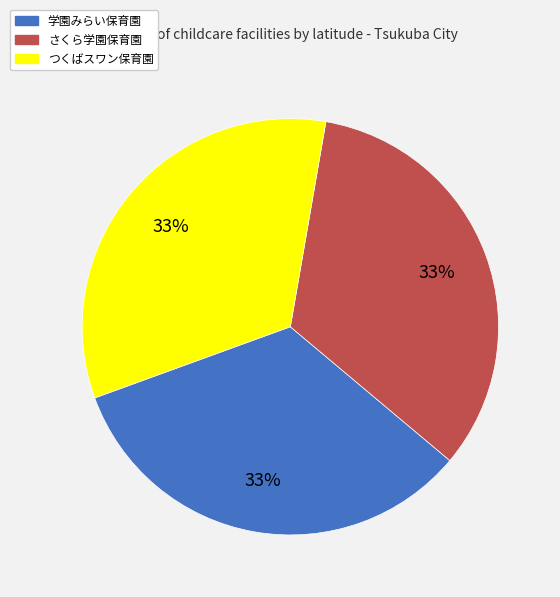

True or false: 学園みらい保育園 accounts for 25% of the total.

False